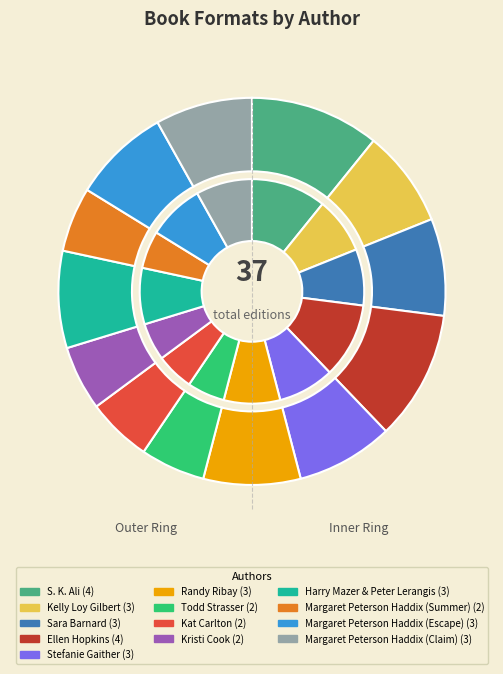

What is the change in value from S. K. Ali to Margaret Peterson Haddix (Claim)?

-1